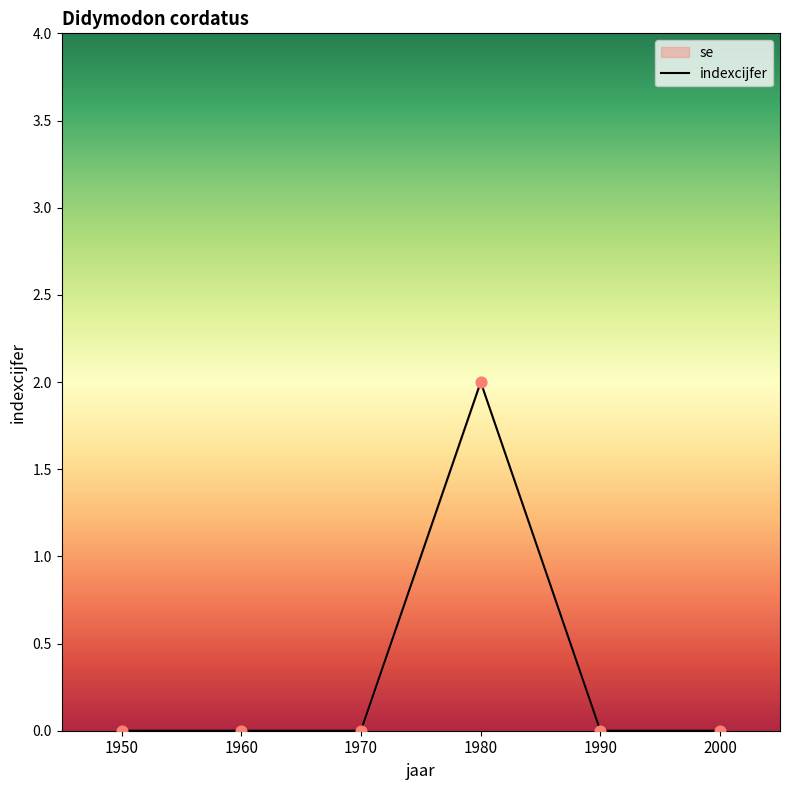

Between 1990 and 1950, which is larger?

1990